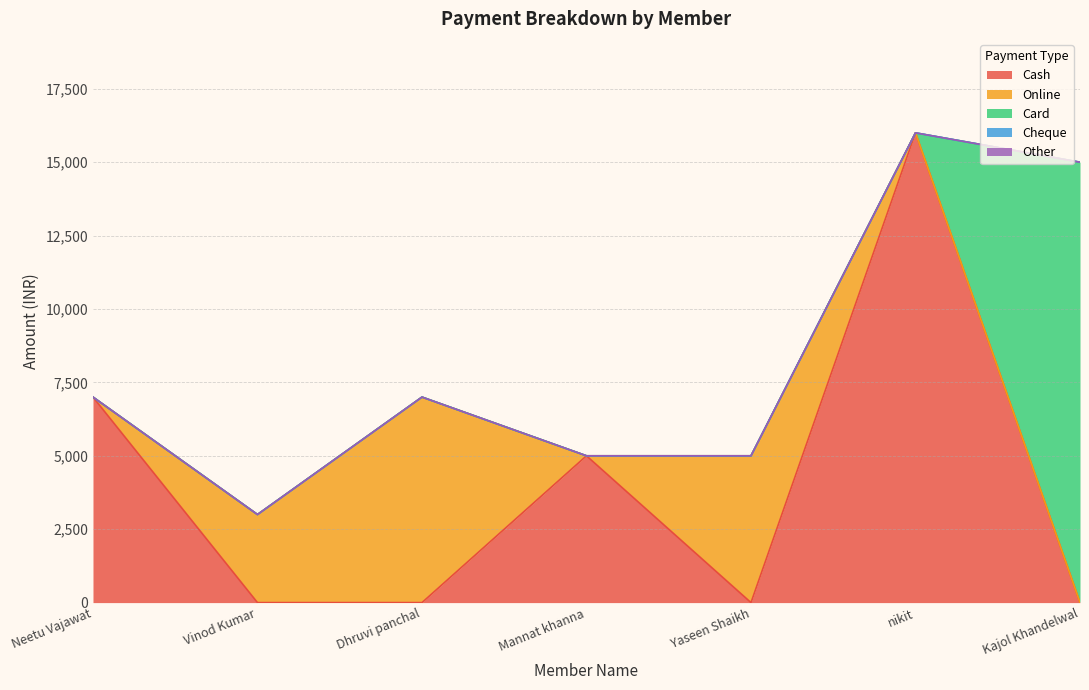

At which category is the sum across all series the highest?

nikit